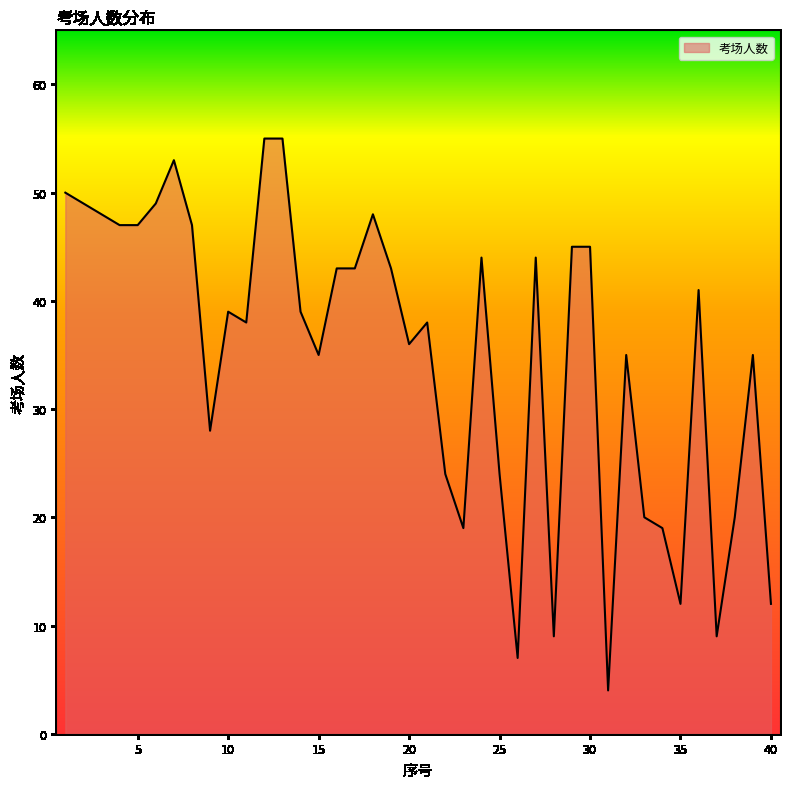

Reading left to right, extract all data points from this chart.

50	49	48	47	47	49	53	47	28	39	38	55	55	39	35	43	43	48	43	36	38	24	19	44	24	7	44	9	45	45	4	35	20	19	12	41	9	20	35	12